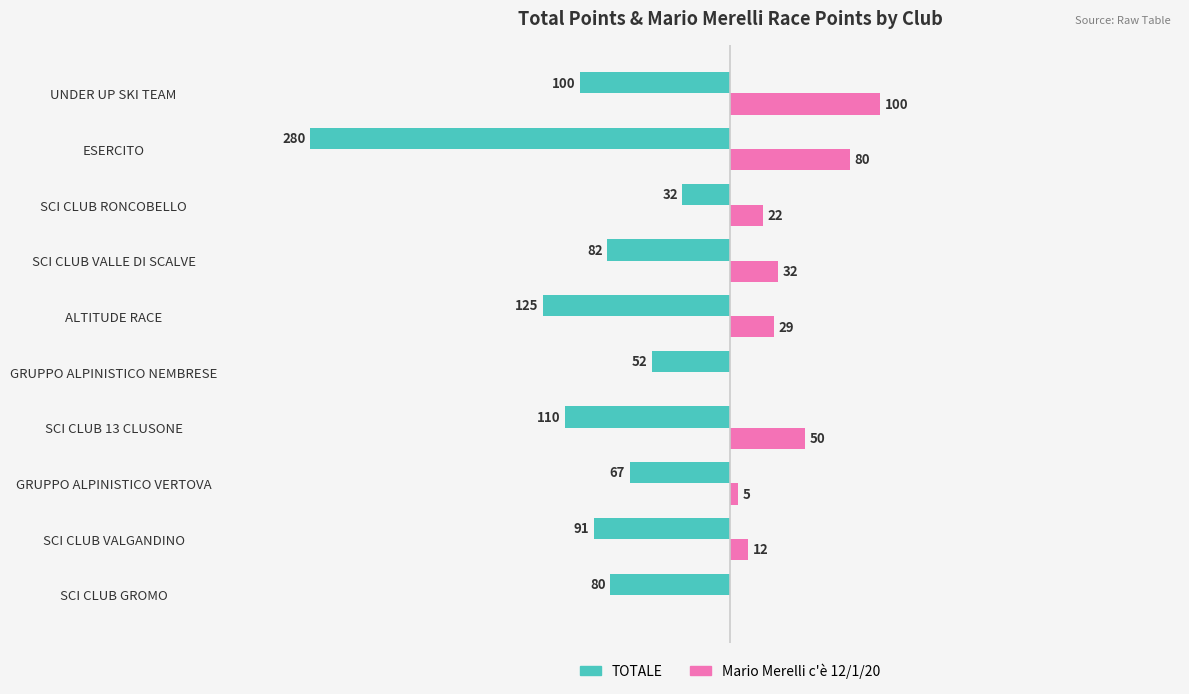

Which series changed the most between GRUPPO ALPINISTICO VERTOVA and ESERCITO?

TOTALE